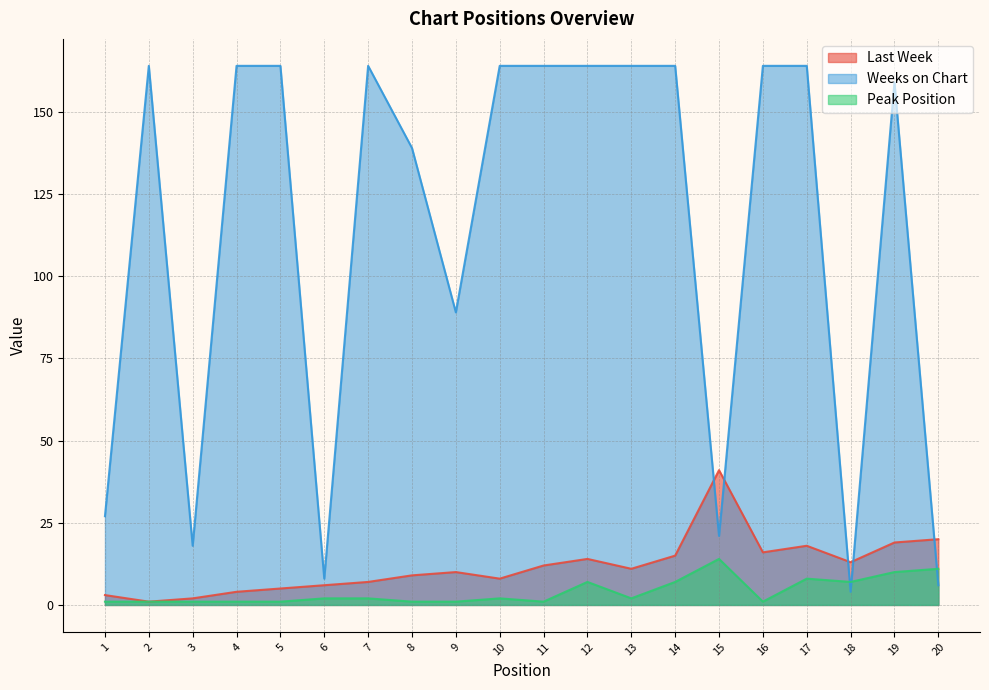

Which series changed the most between 12 and 18?

Weeks on Chart